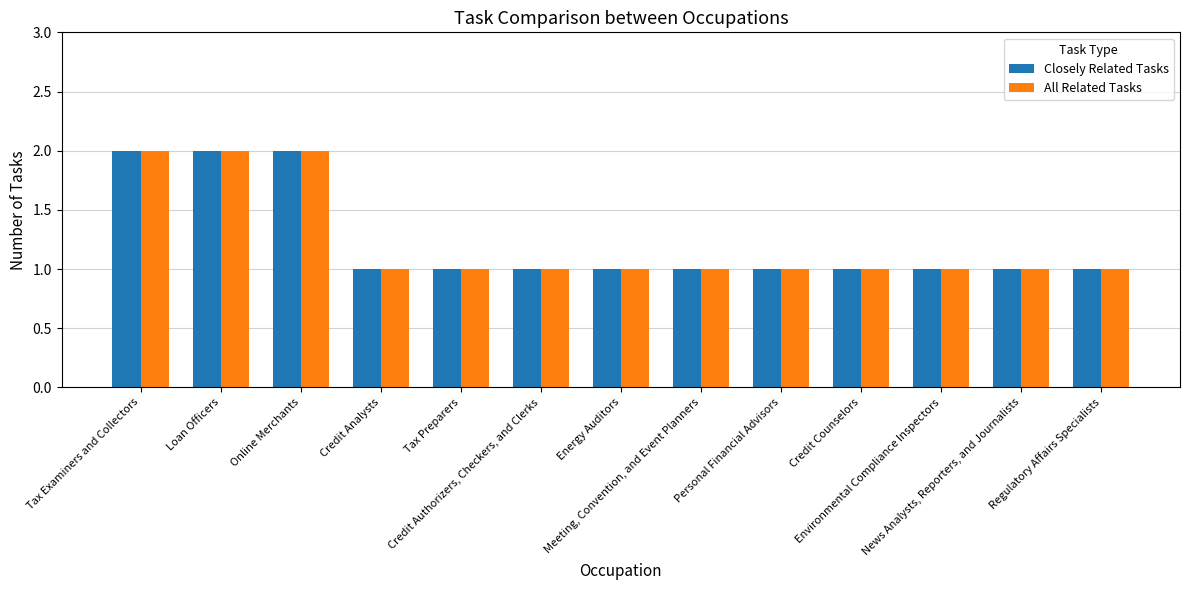

Reading left to right, transcribe all the data shown in this chart.

Closely Related Tasks: Tax Examiners and Collectors=2	Loan Officers=2	Online Merchants=2	Credit Analysts=1	Tax Preparers=1	Credit Authorizers, Checkers, and Clerks=1	Energy Auditors=1	Meeting, Convention, and Event Planners=1	Personal Financial Advisors=1	Credit Counselors=1	Environmental Compliance Inspectors=1	News Analysts, Reporters, and Journalists=1	Regulatory Affairs Specialists=1
All Related Tasks: Tax Examiners and Collectors=2	Loan Officers=2	Online Merchants=2	Credit Analysts=1	Tax Preparers=1	Credit Authorizers, Checkers, and Clerks=1	Energy Auditors=1	Meeting, Convention, and Event Planners=1	Personal Financial Advisors=1	Credit Counselors=1	Environmental Compliance Inspectors=1	News Analysts, Reporters, and Journalists=1	Regulatory Affairs Specialists=1